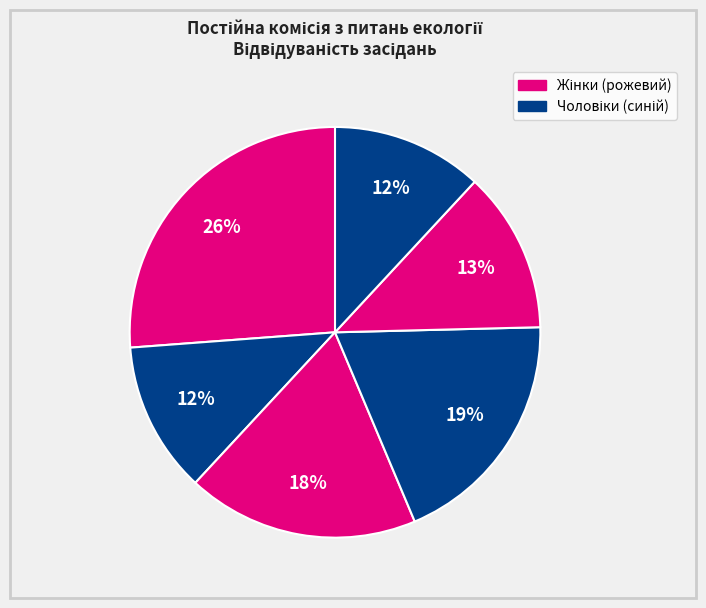

How many slices are in this pie chart?

6